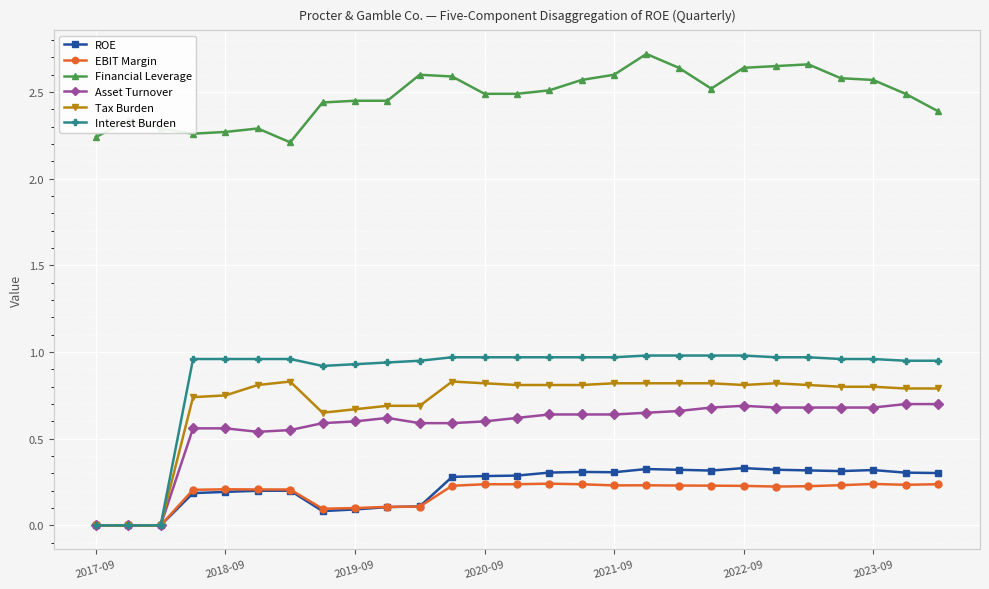

Which series has the largest range (max minus min)?

Interest Burden